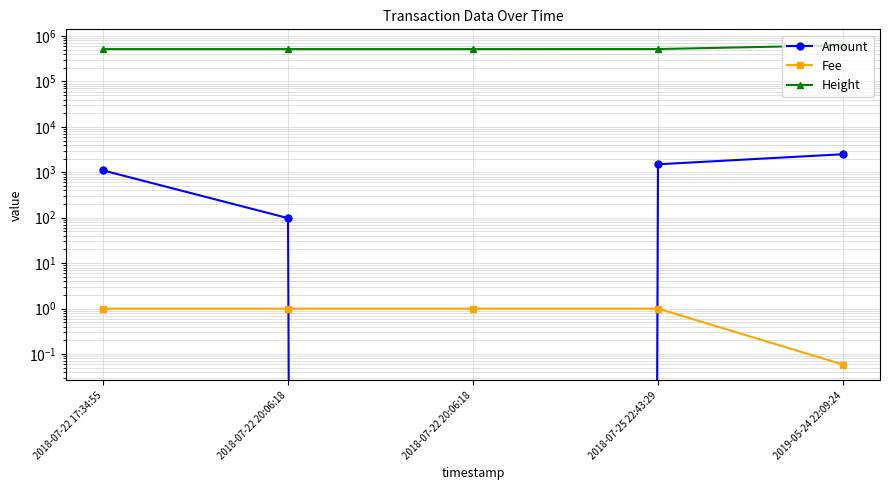

Which label corresponds to the smallest value in the chart?

2018-07-22 20:06:18